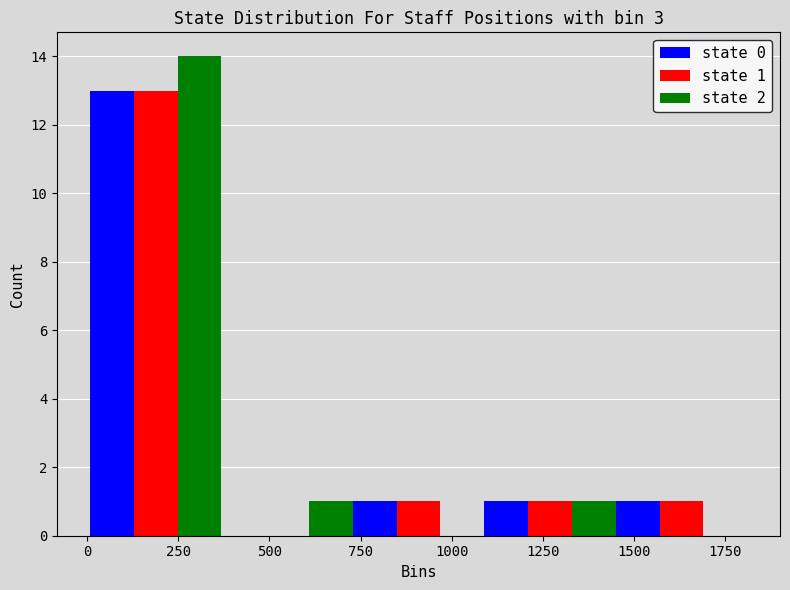

In the state 2 series, which range on the x-axis has the tallest bar?

0 to 350